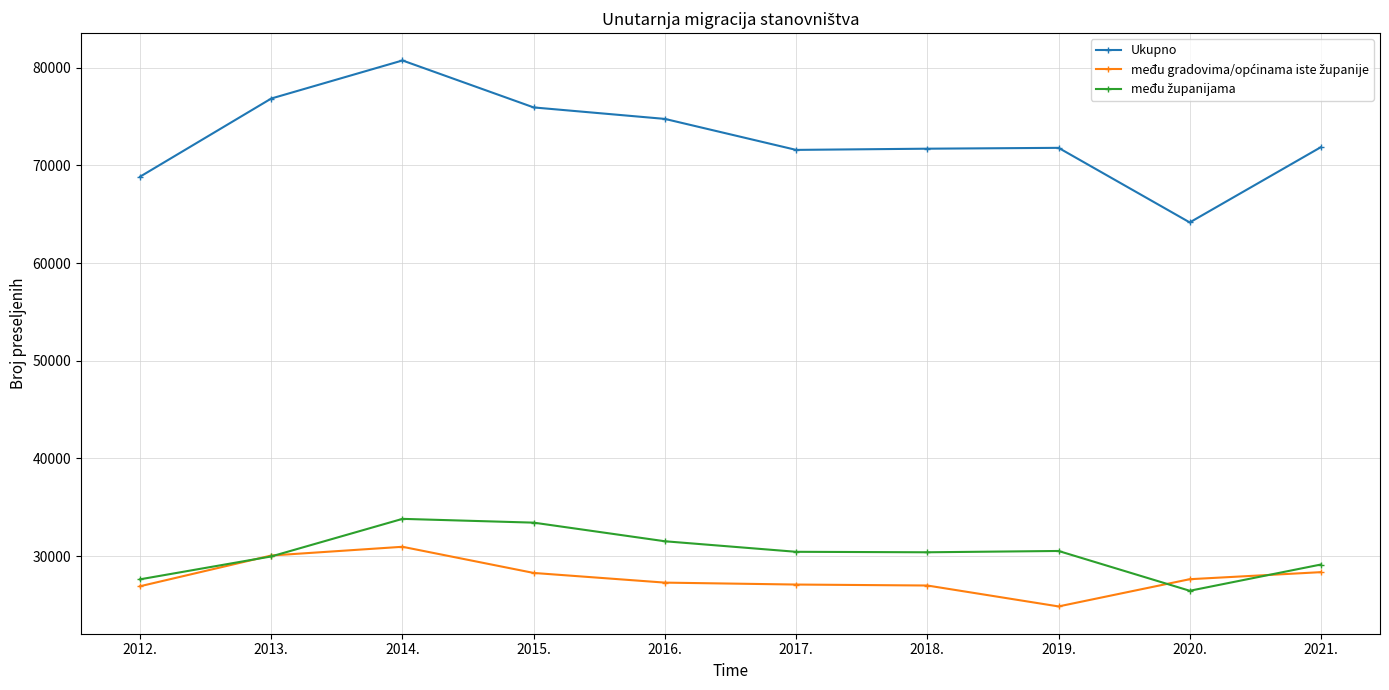

Which series has the widest spread of values?

Ukupno